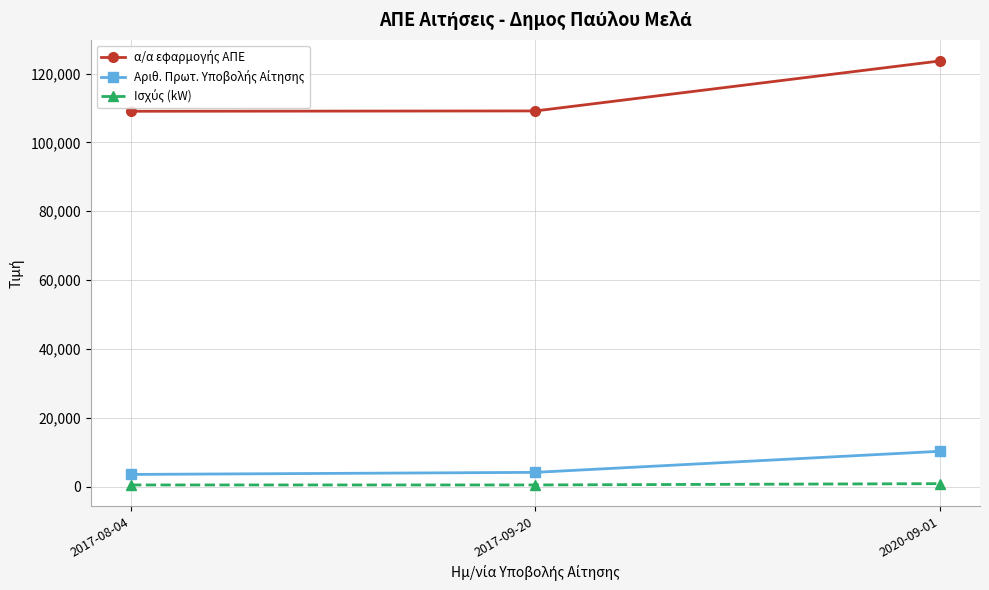

At which category is the sum across all series the highest?

2020-09-01